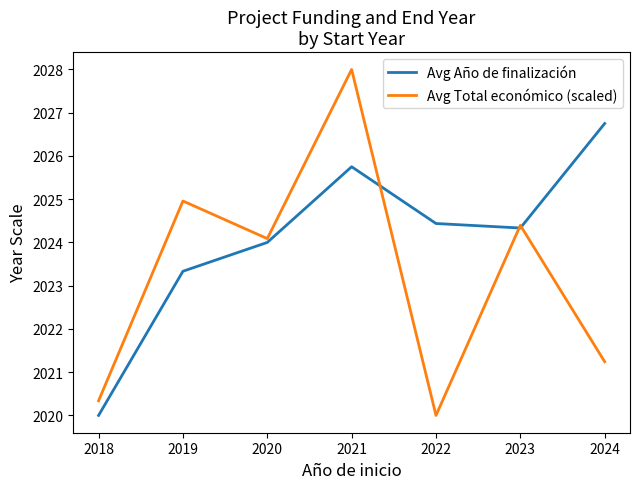

The Avg Total económico (scaled) series shows 2024.1 at 2020. True or false?

True